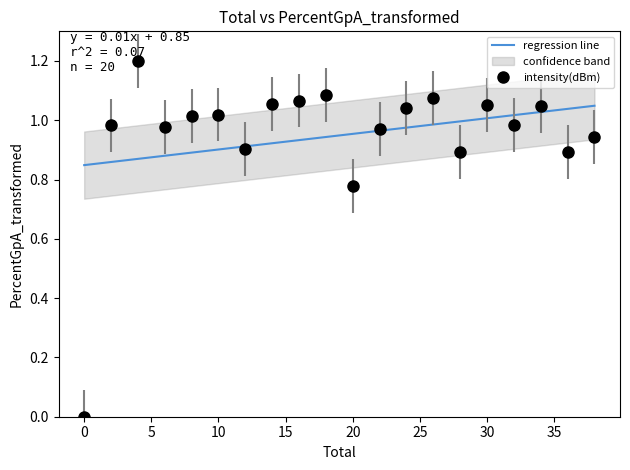

Rank the categories by value from lowest to highest.

0, 20, 28, 36, 12, 38, 22, 6, 2, 32, 8, 10, 24, 34, 30, 14, 16, 26, 18, 4